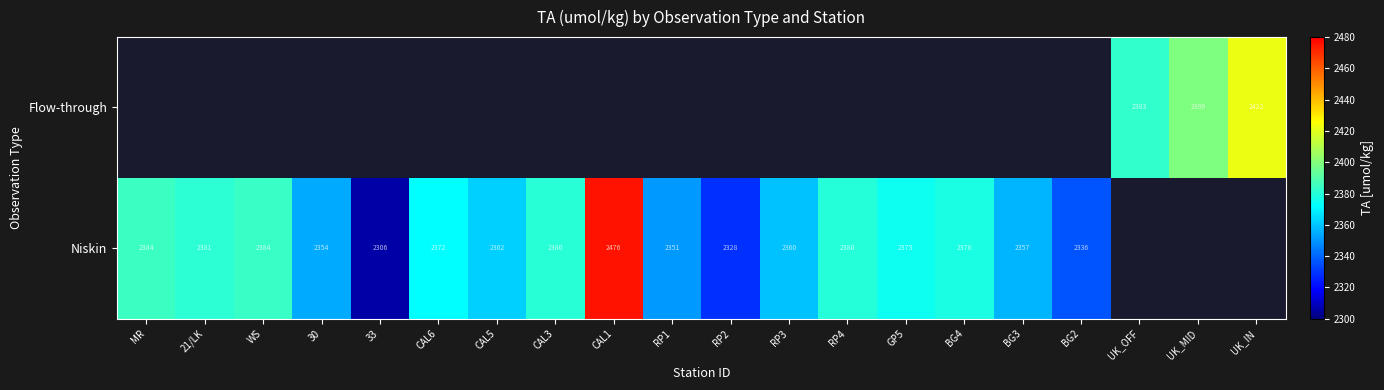

The value of Flow-through at UK_MID is 2399.0. True or false?

True